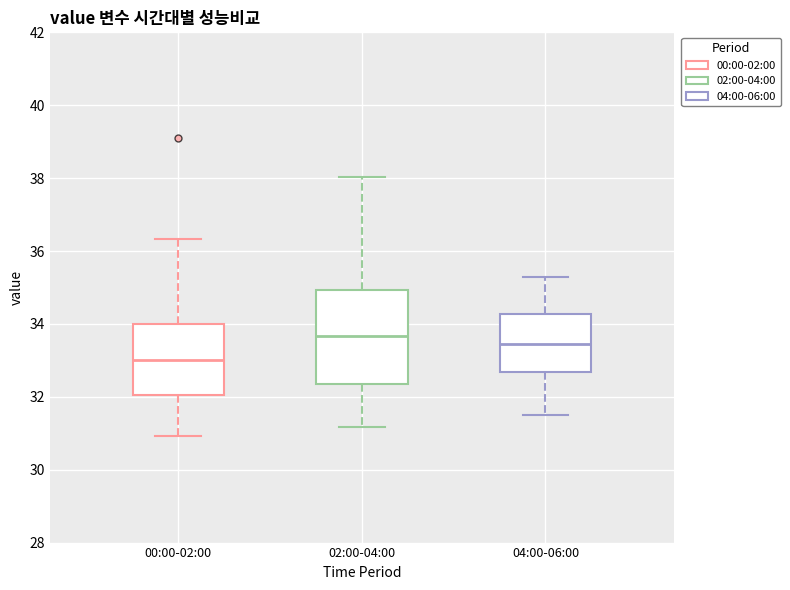

Where does the upper whisker of the box for 02:00-04:00 end on the y-axis? The values are not printed on the chart, so give them approximately, as read against the axis.

38.0